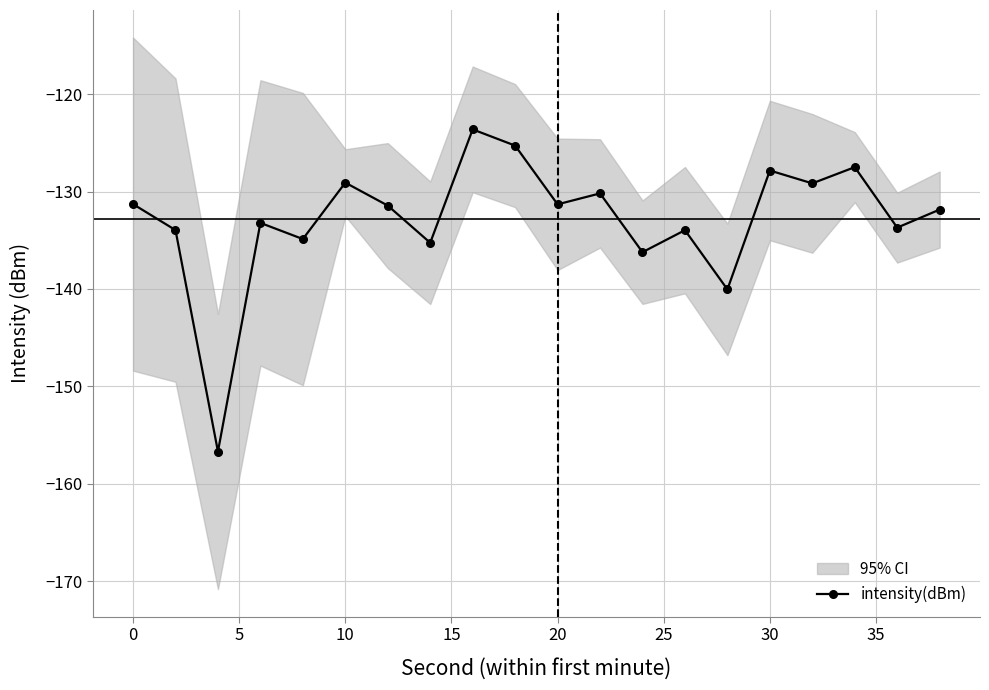

Does the chart have visible grid lines?

Yes